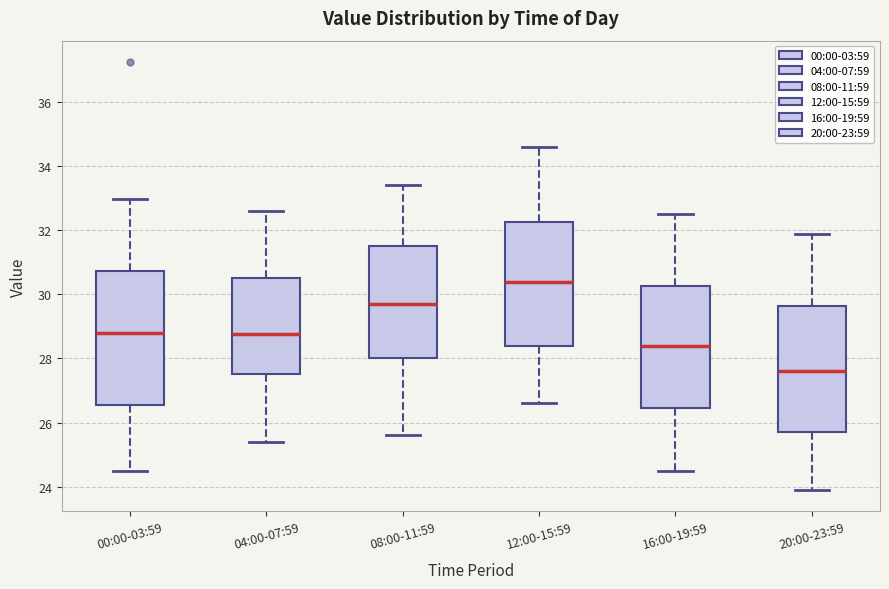

Comparing the boxes themselves (not the whiskers), which one is the tallest?

00:00-03:59